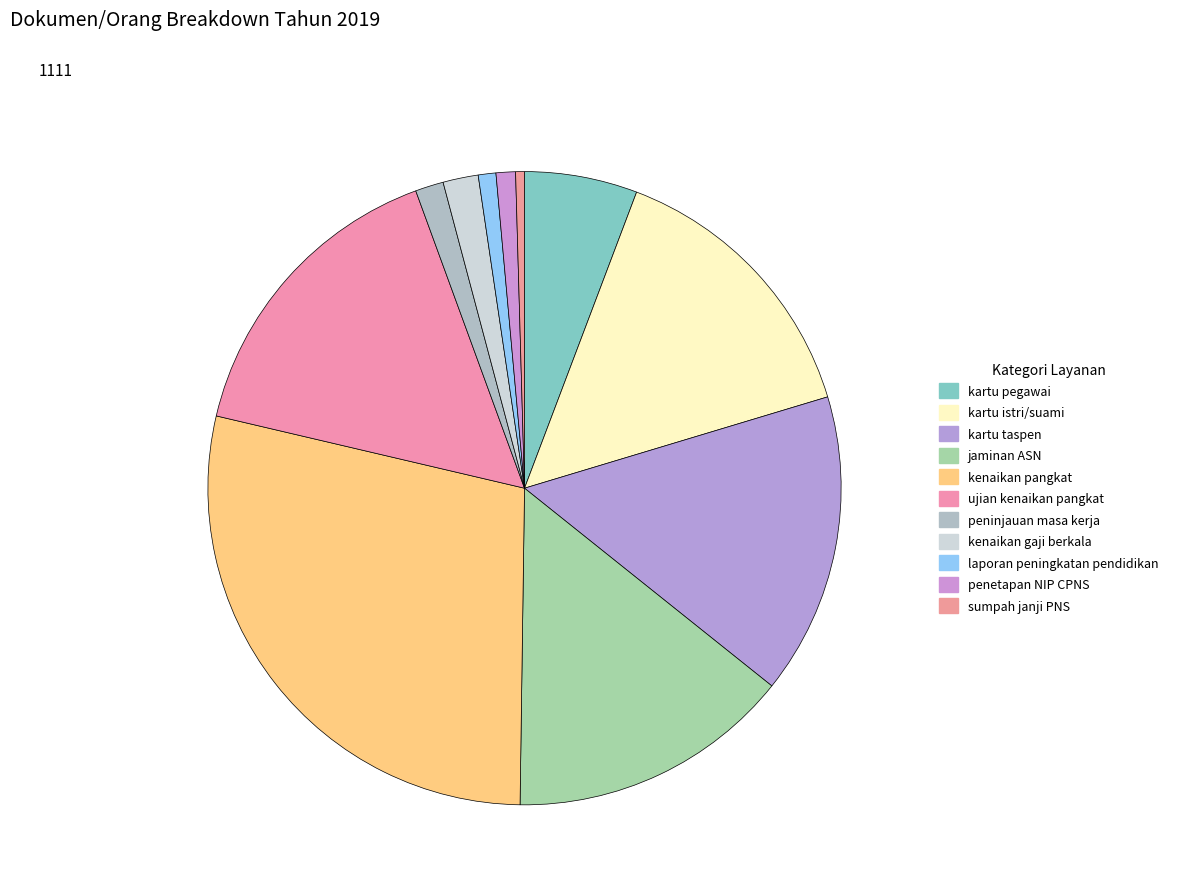

How many slices are in this pie chart?

11